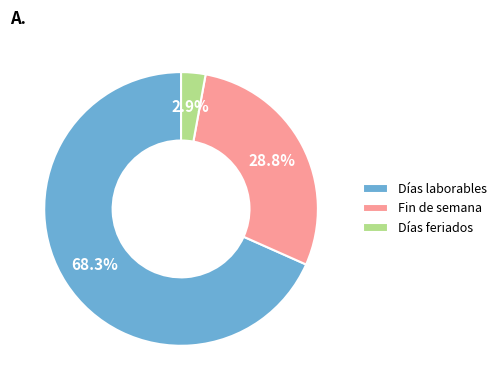

What is the smallest slice in the pie chart?

Días feriados